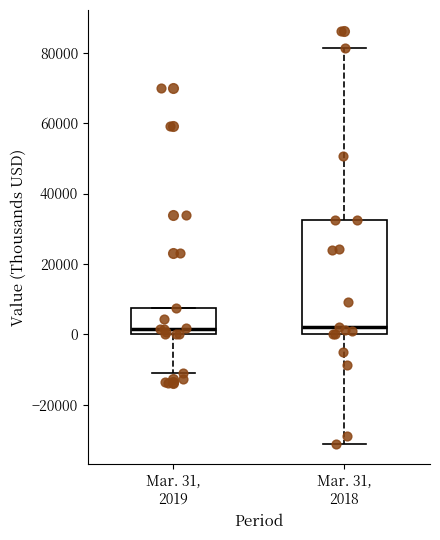

Which box is the tallest, from its lower edge to its upper edge?

Mar. 31, 2018